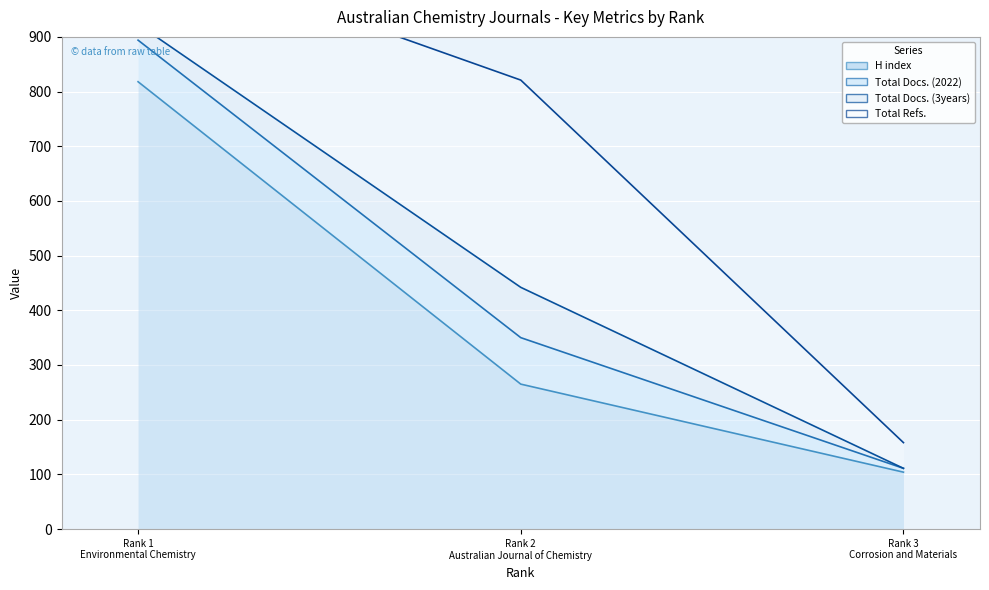

At which category does the chart reach its minimum across all series?

Rank 3
Corrosion and Materials